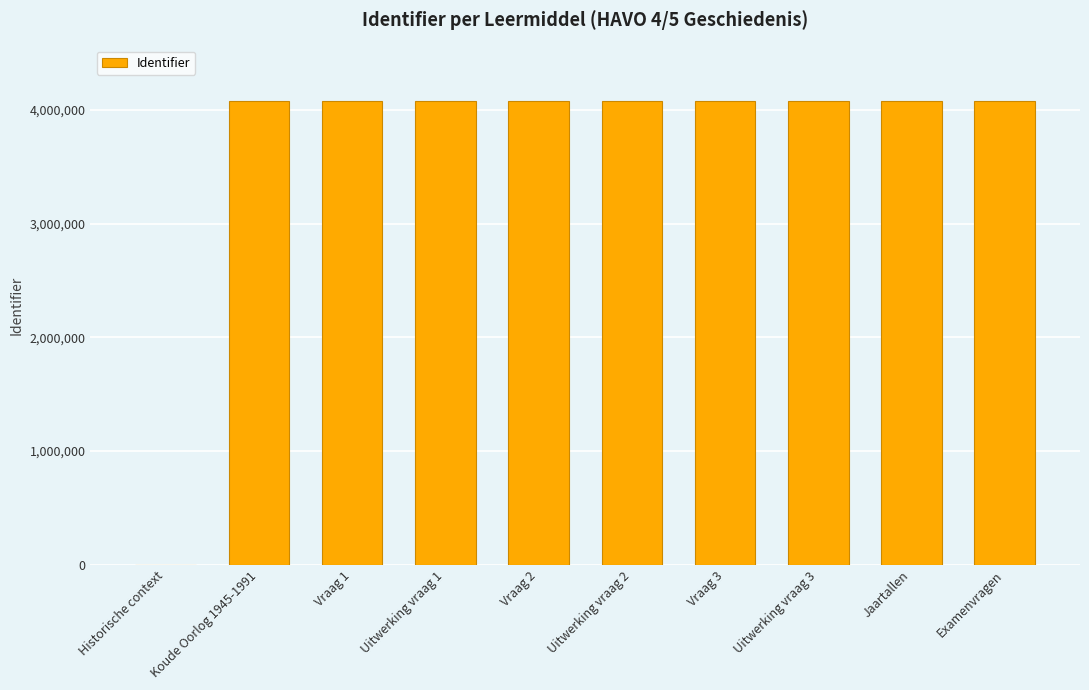

Approximately how many times larger is the value at Vraag 3 compared to Vraag 2?

1.0